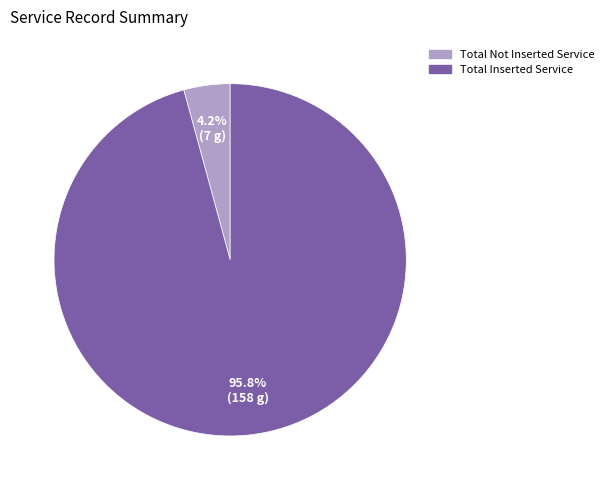

To the nearest percent, what portion does Total Inserted Service represent?

96%